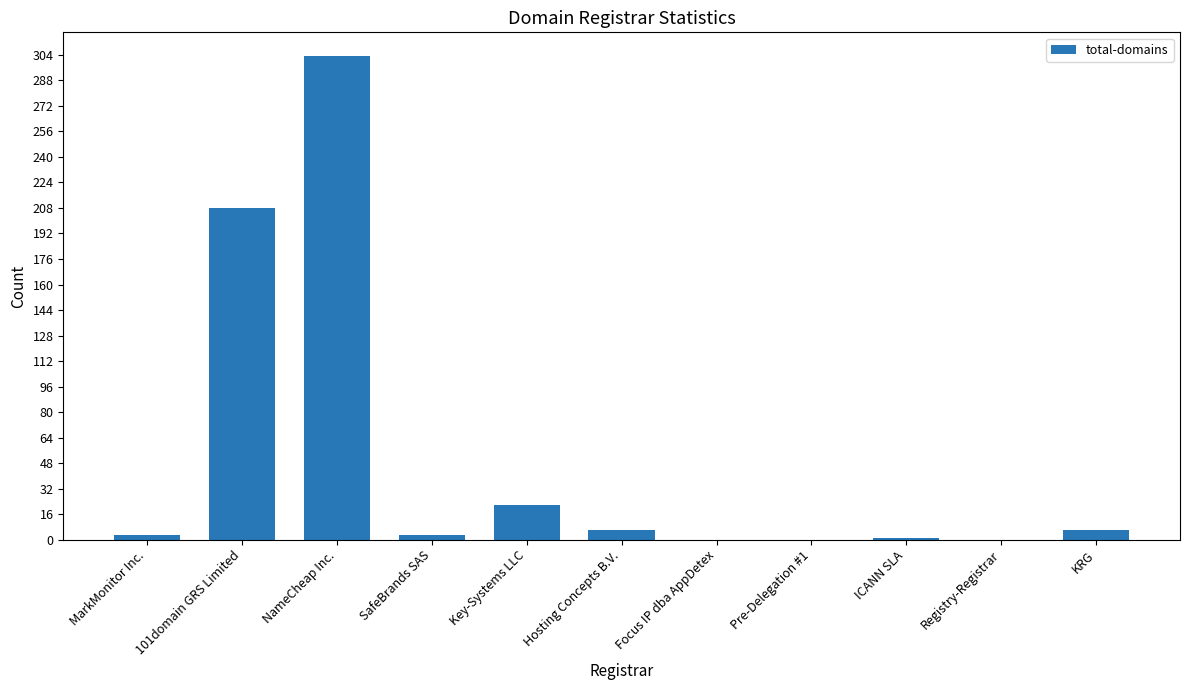

What value does the data have at KRG, to the nearest 10?

10